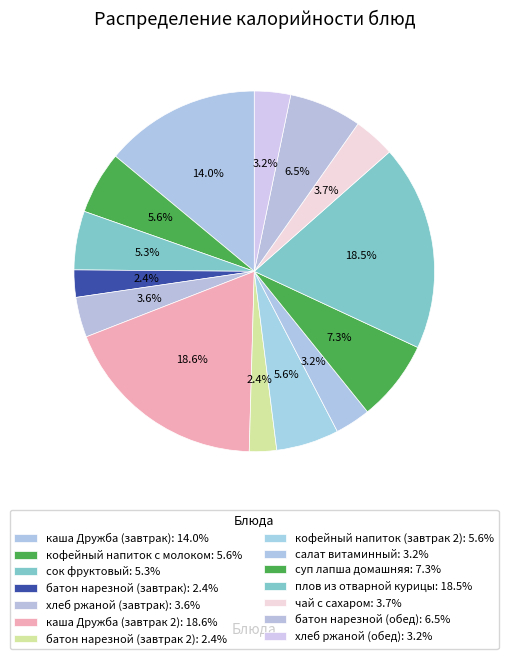

To the nearest percent, what percentage of the pie is чай с сахаром?

4%